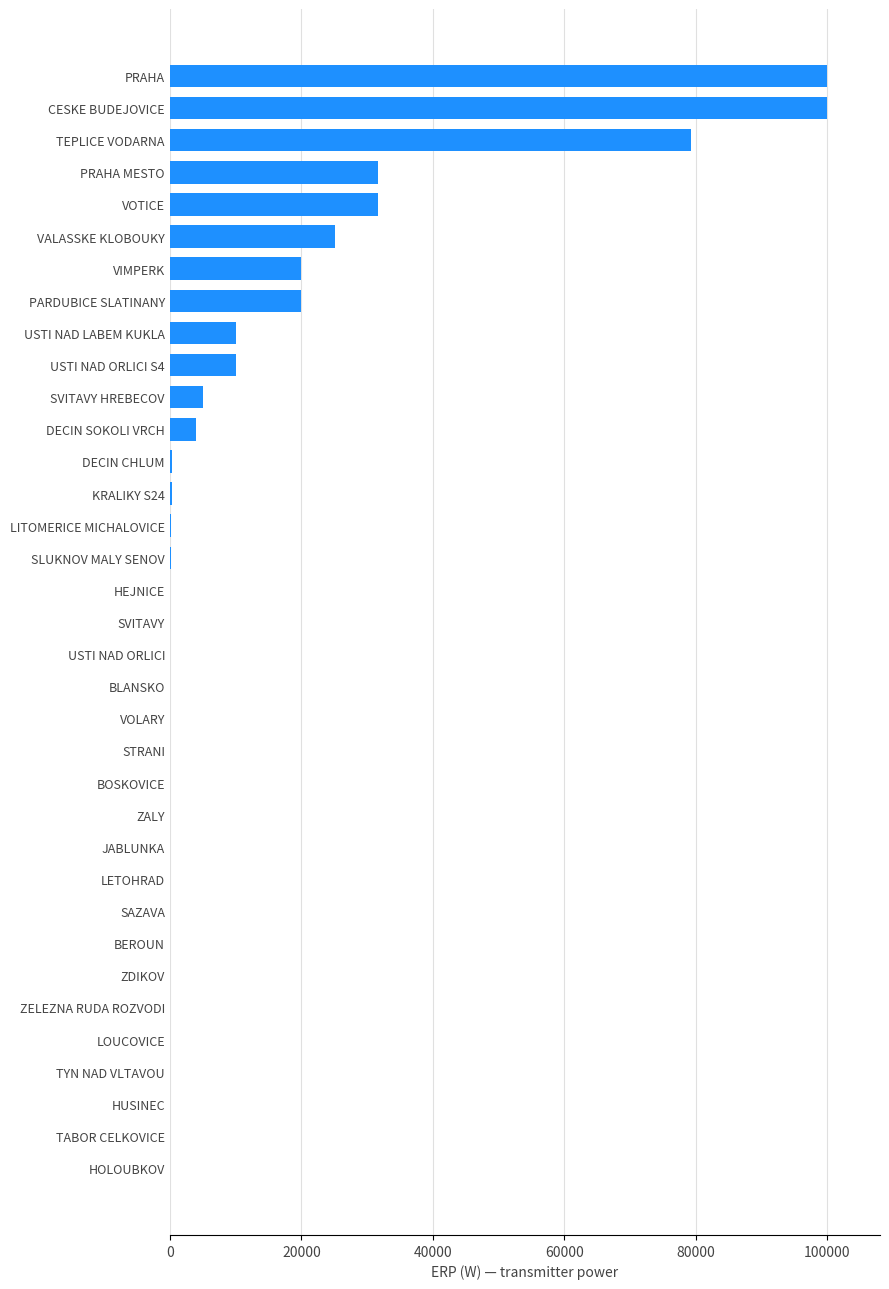

What is the maximum value shown in the chart?

100000